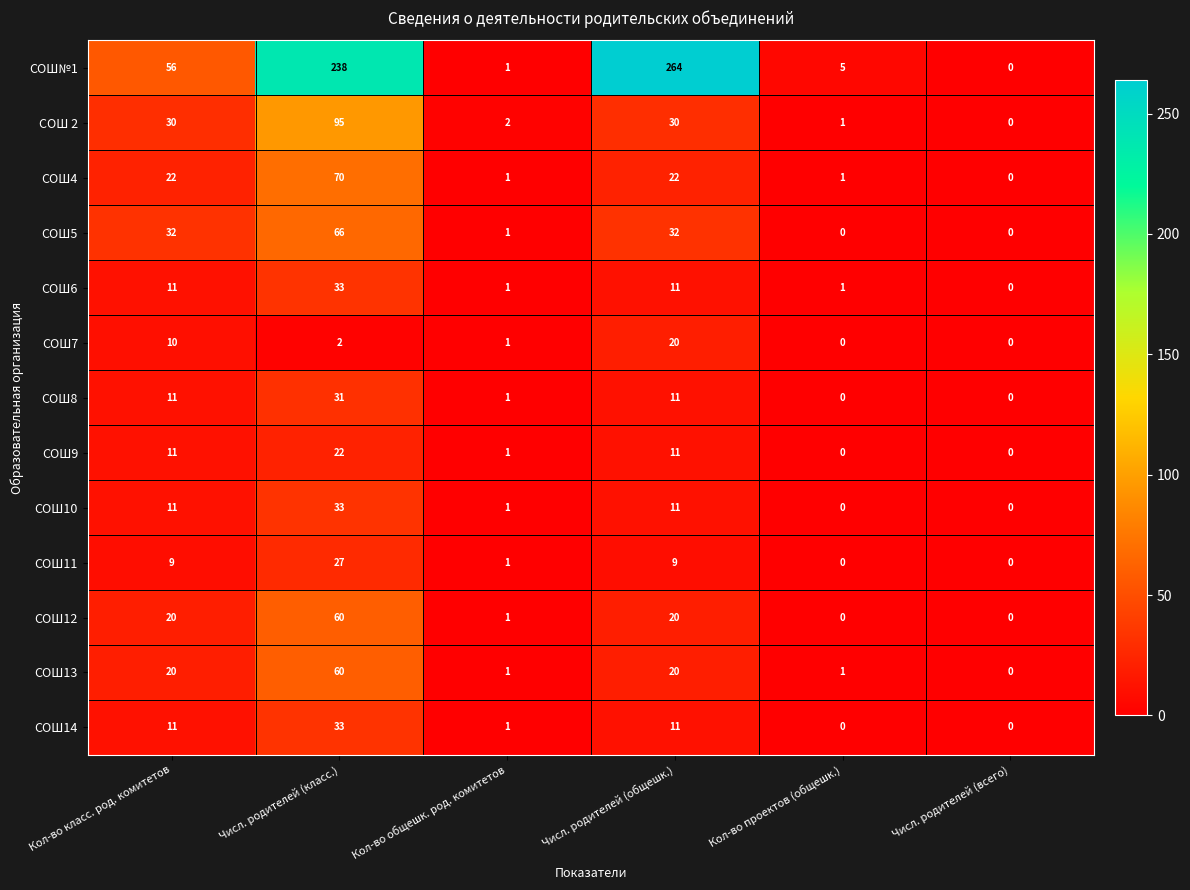

How many distinct data groups are displayed?

13